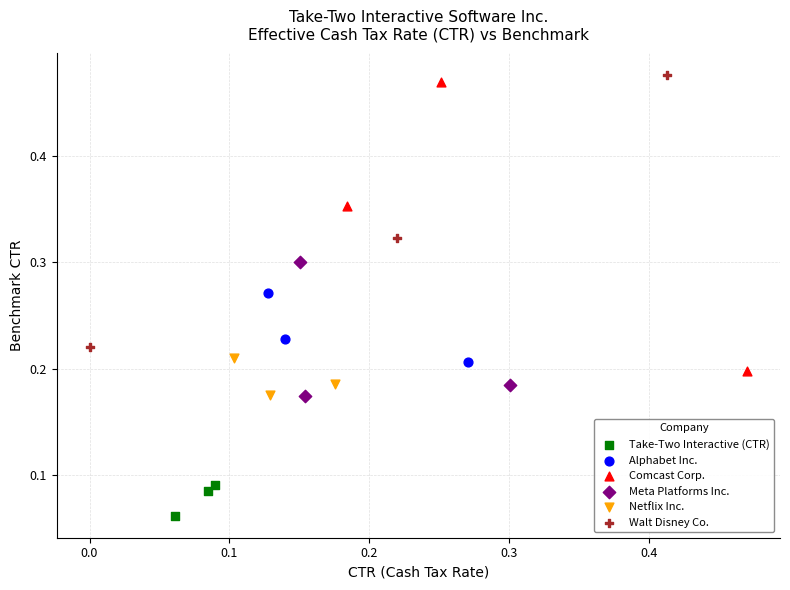

Which series reaches the minimum Y coordinate?

Take-Two Interactive (CTR)